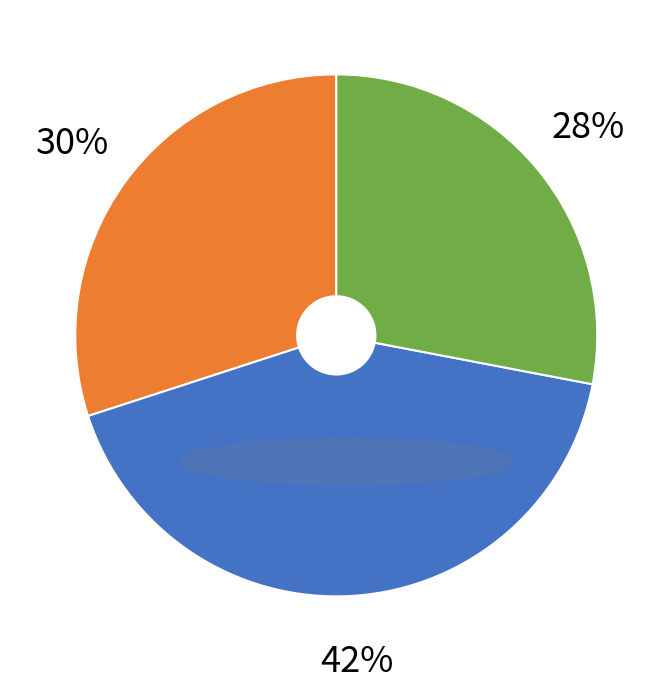

Is there a majority slice in this chart?

No